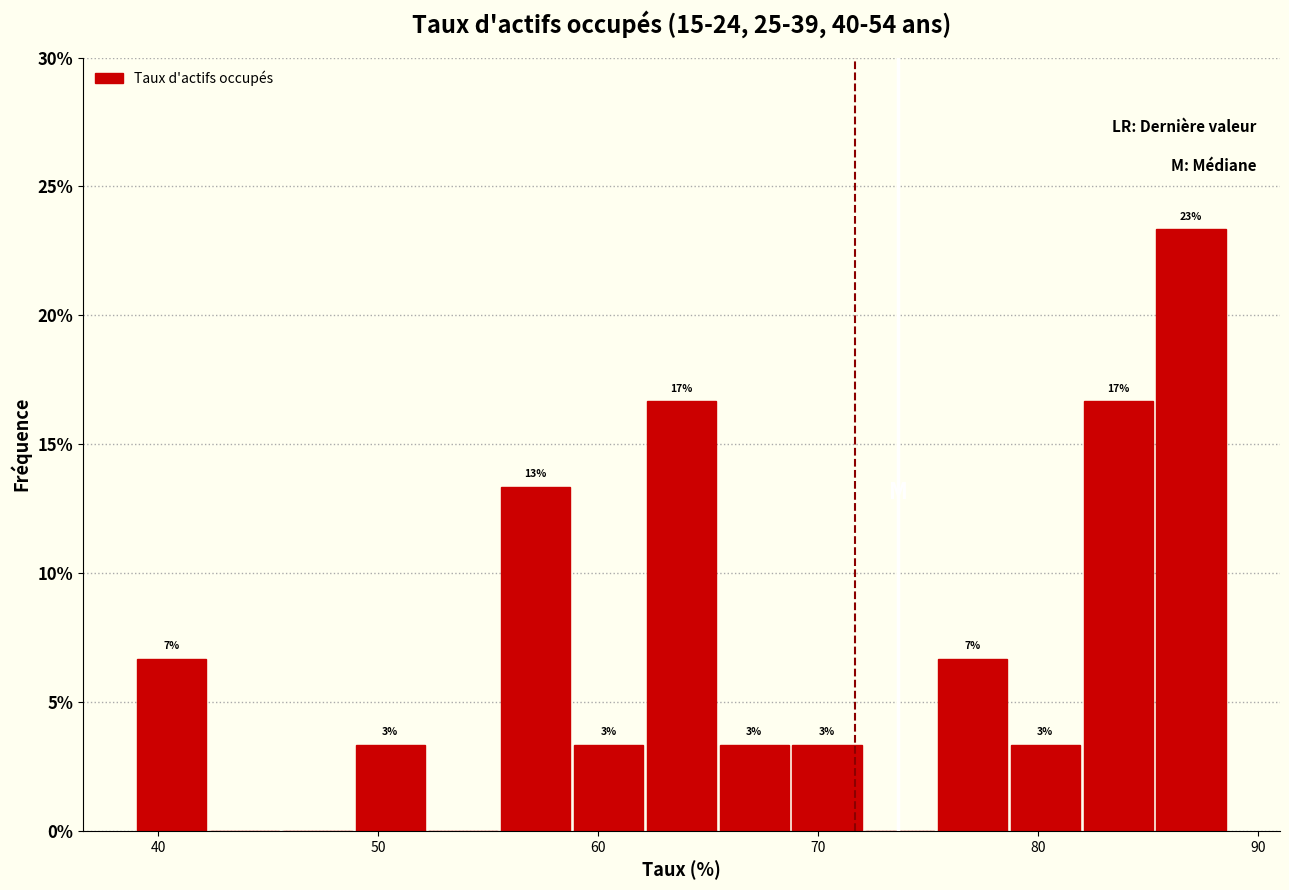

Read against the x-axis, roughly where is the centre of the tallest bar?

87